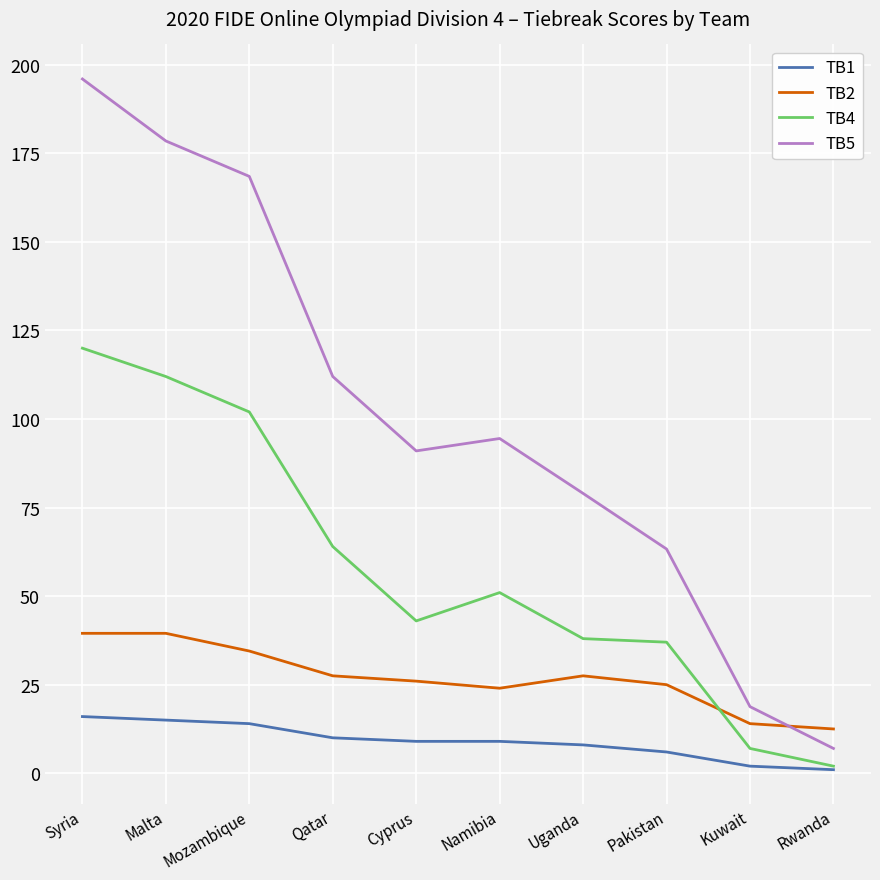

What position from the right is Mozambique?

8